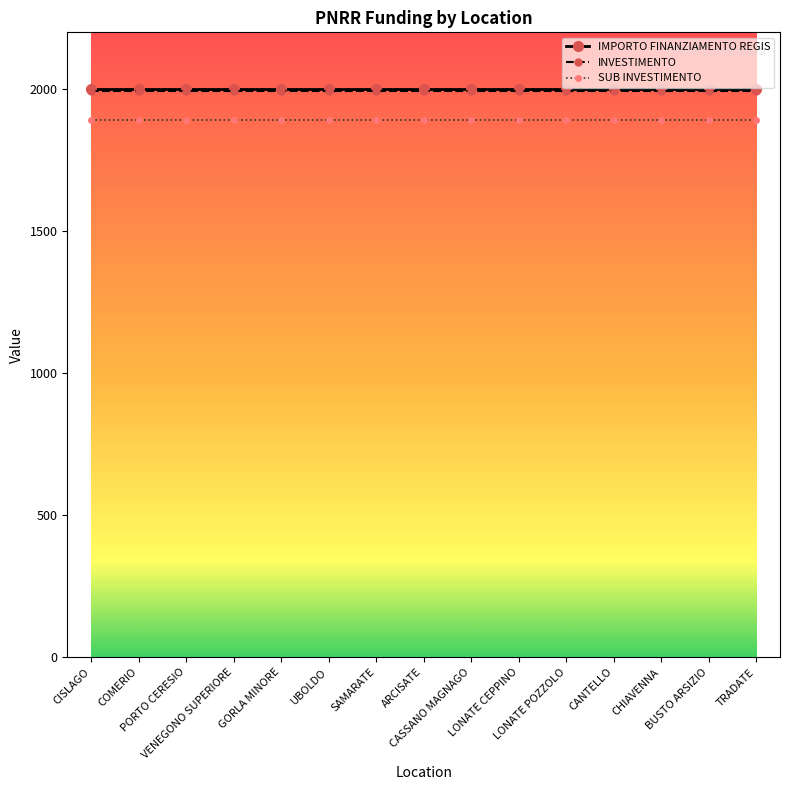

True or false: INVESTIMENTO and SUB INVESTIMENTO intersect in this chart.

False